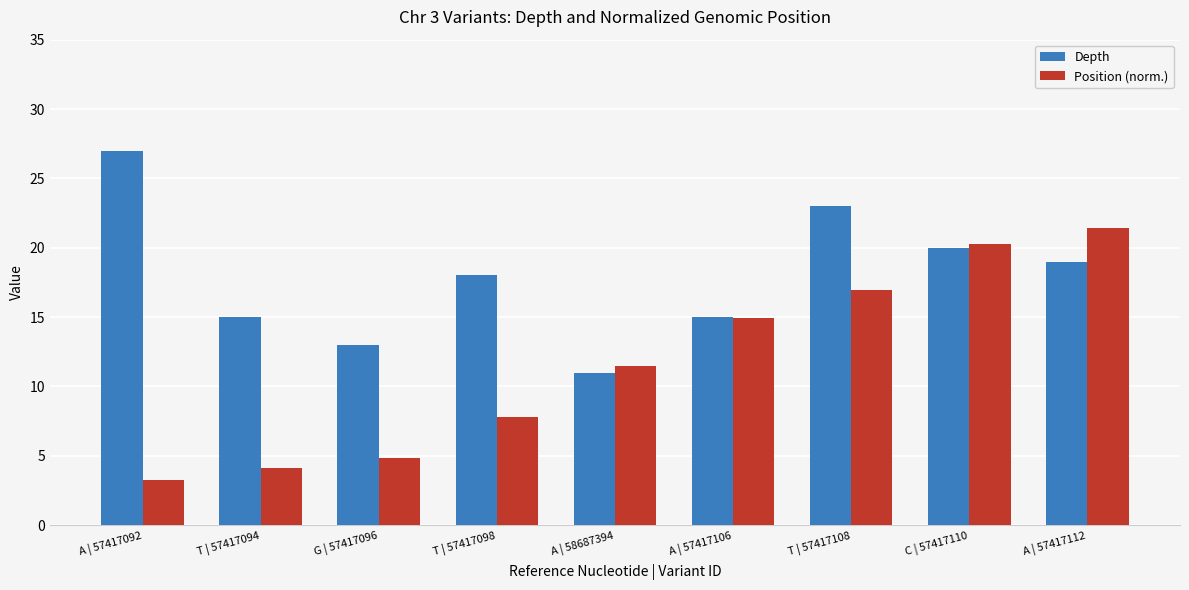

What is the value of the Position (norm.) bar at the 4th from the left?

7.8